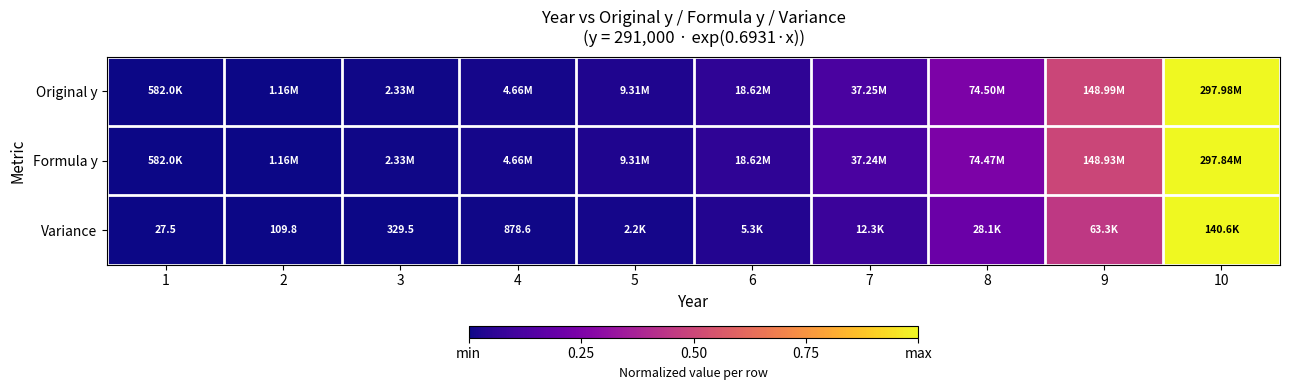

At how many categories does at least one series exceed 0?

9